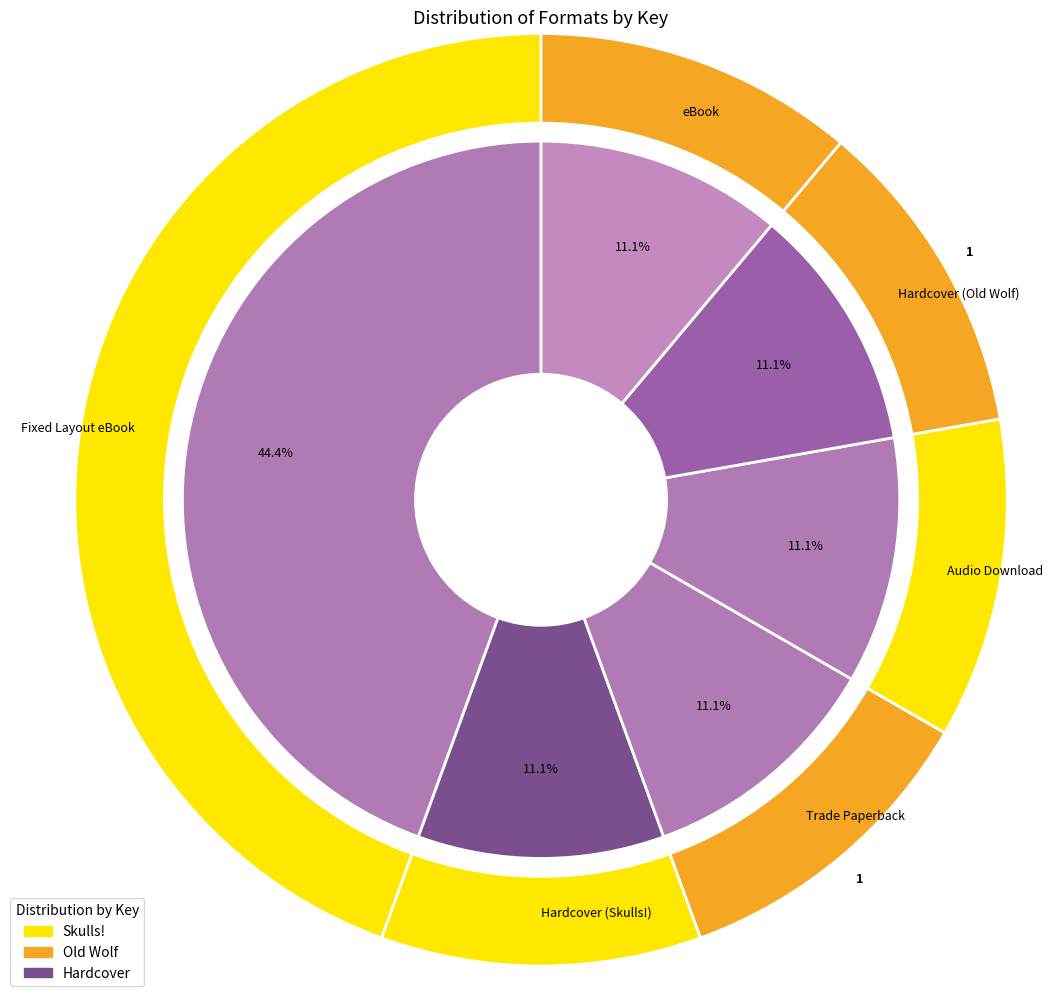

What is the ratio of the value at Trade Paperback to the value at Fixed Layout eBook?

0.2